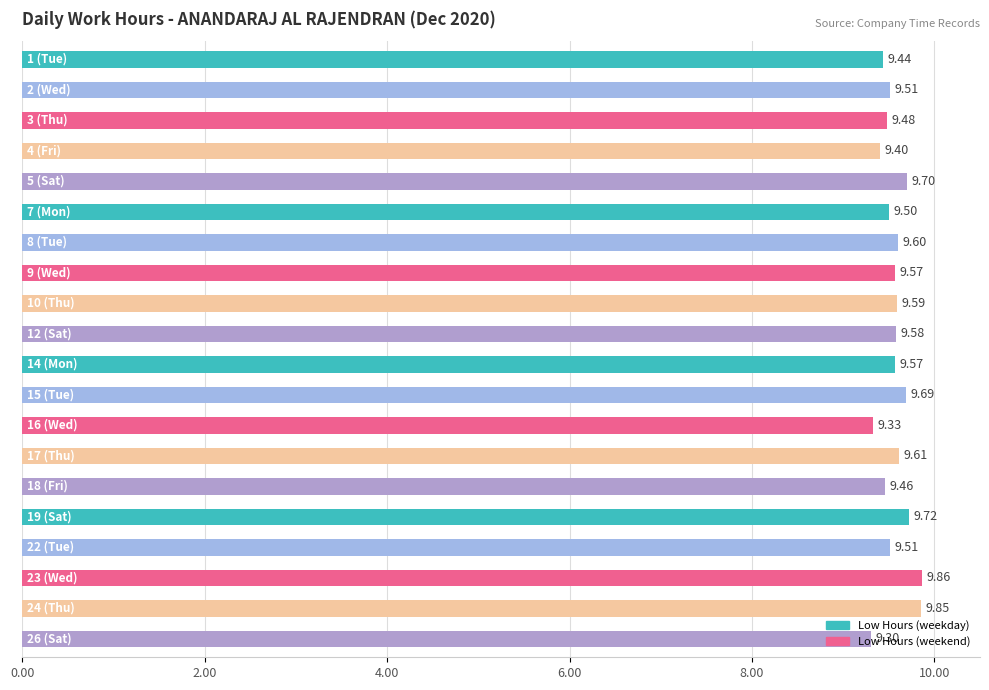

What is the difference between the maximum and second lowest values?

0.5